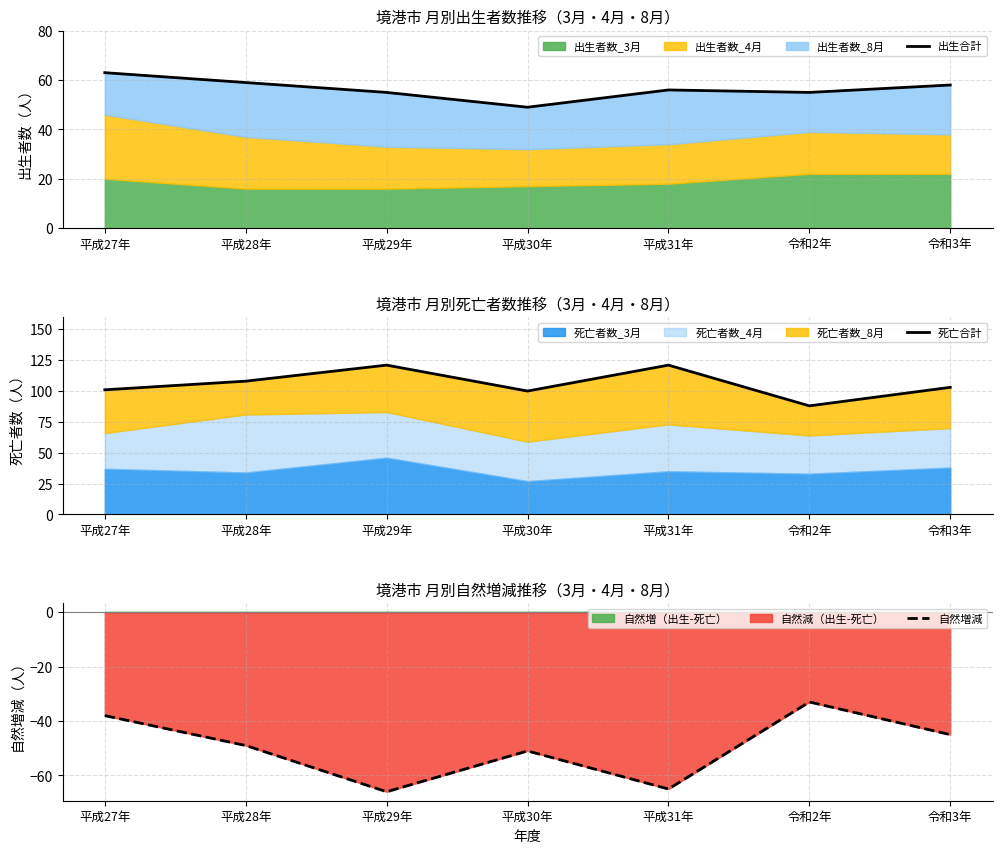

What is the label of the 4th point from the left?

平成30年